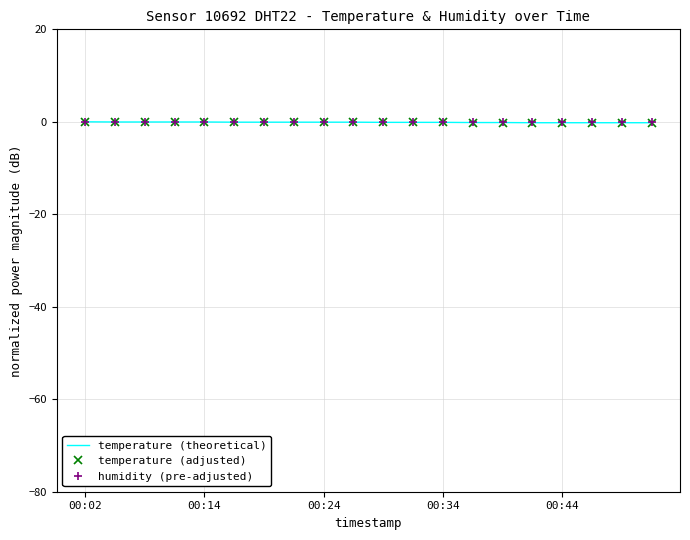

Which category has the highest value across all series?

00:02